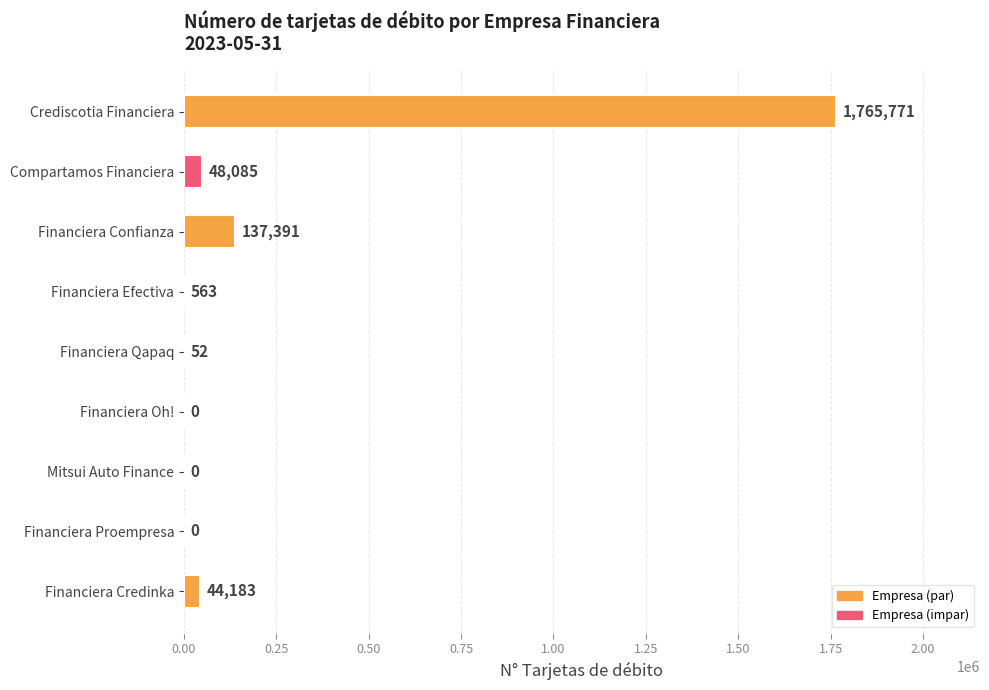

At which label is the value closest to 882885?

Financiera Confianza